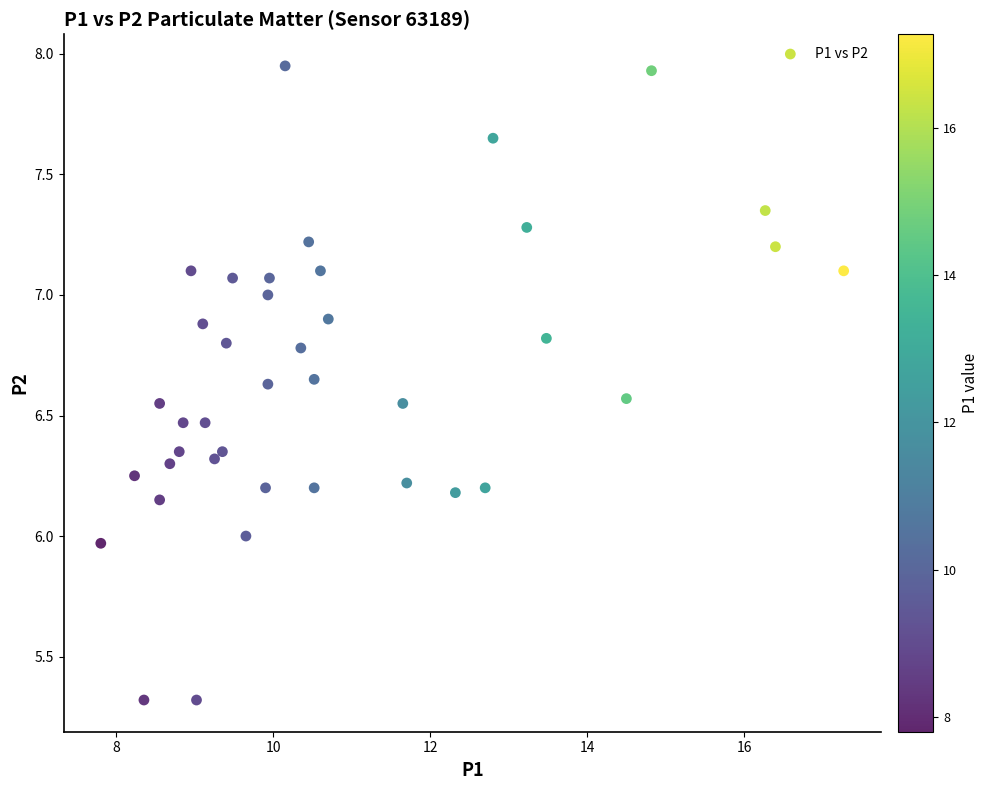

What is the range of X values (max minus min)?

9.5